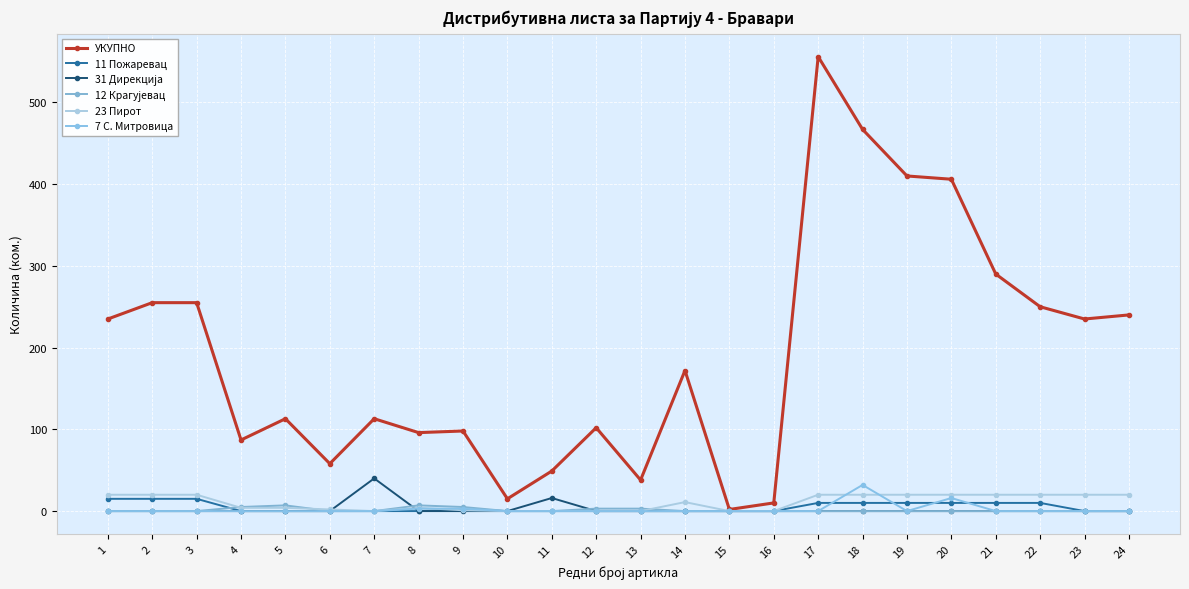

Where is the first local minimum for УКУПНО?

4